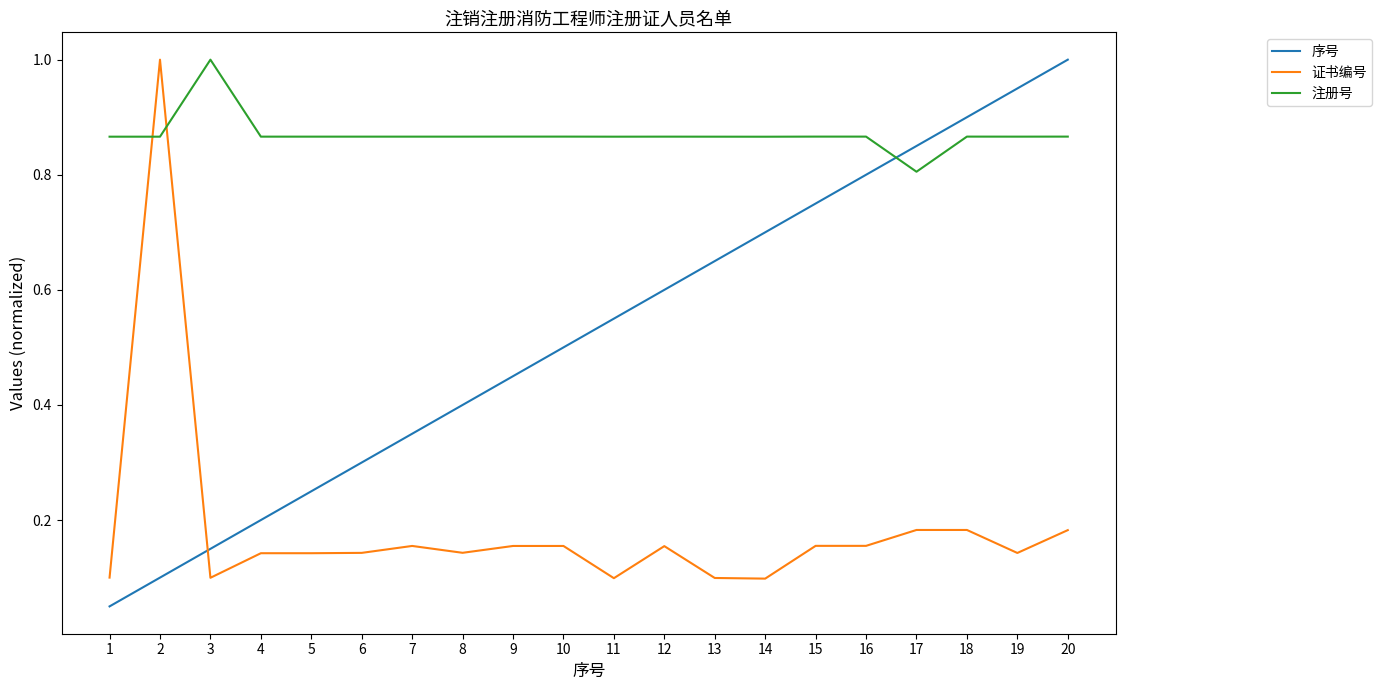

Rank the series at 9 from lowest to highest value.

证书编号, 序号, 注册号